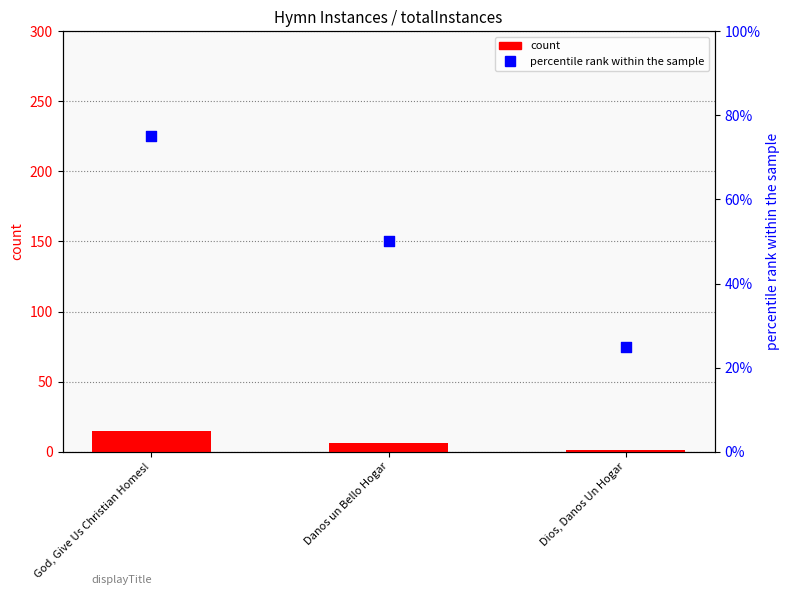

Which series reaches the maximum Y coordinate?

percentile rank within the sample